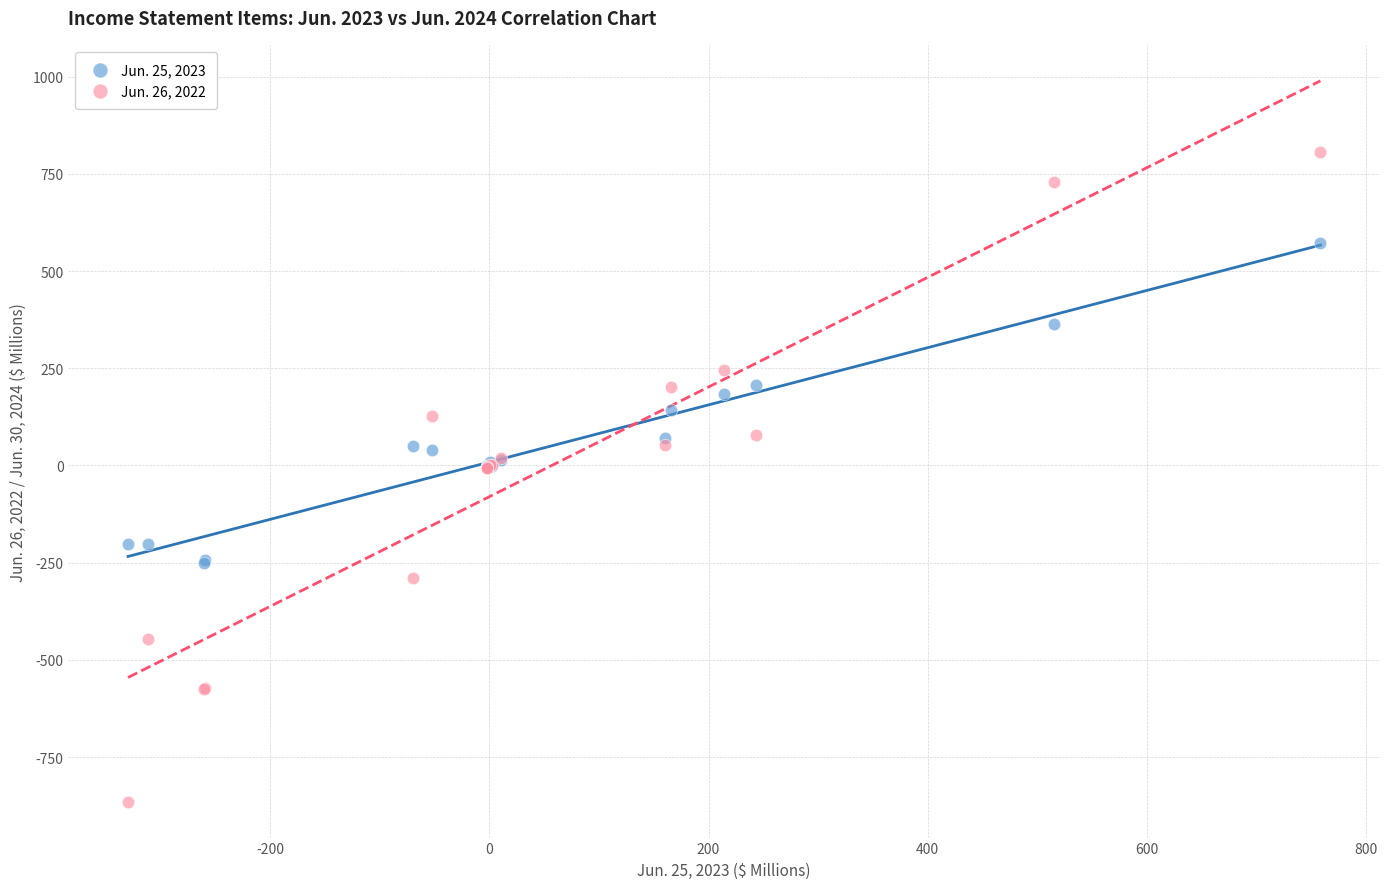

Which series has the widest spread of Y values?

Jun. 26, 2022